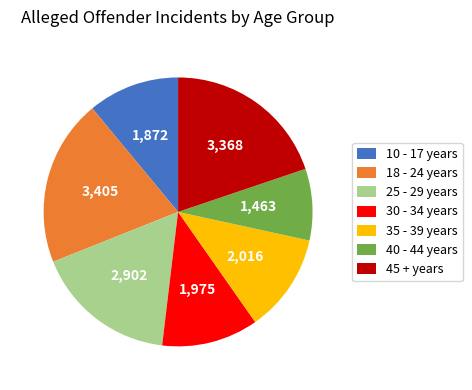

Does 35 - 39 years account for over 50% of the chart?

No